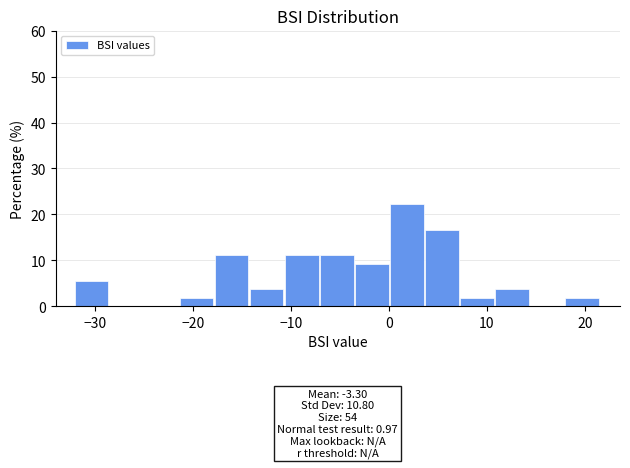

Around what value on the x-axis is the tallest bar? Give the approximate position of its centre, as read against the axis.

2